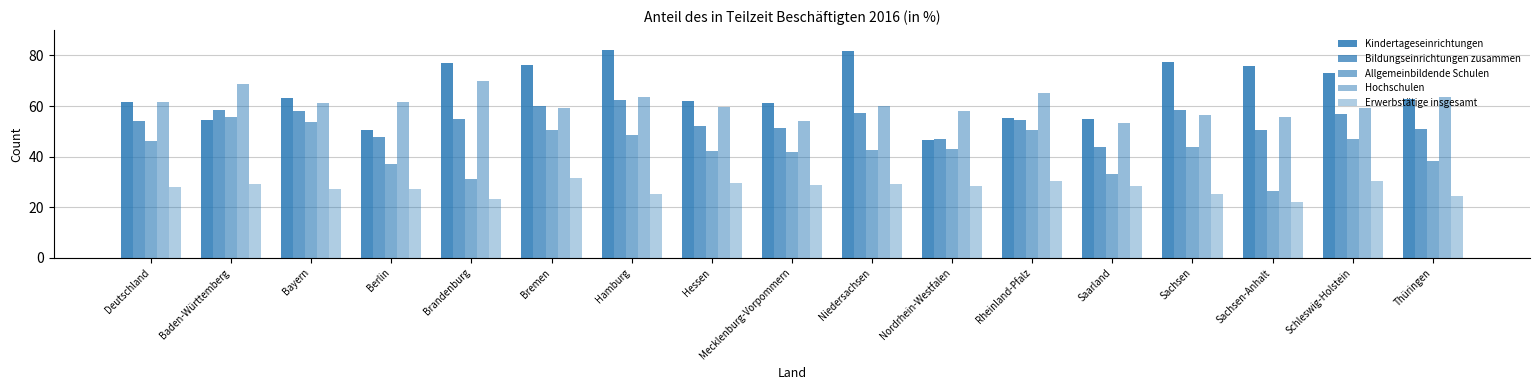

What is the difference between the maximum and second lowest values in the Hochschulen series?

16.0